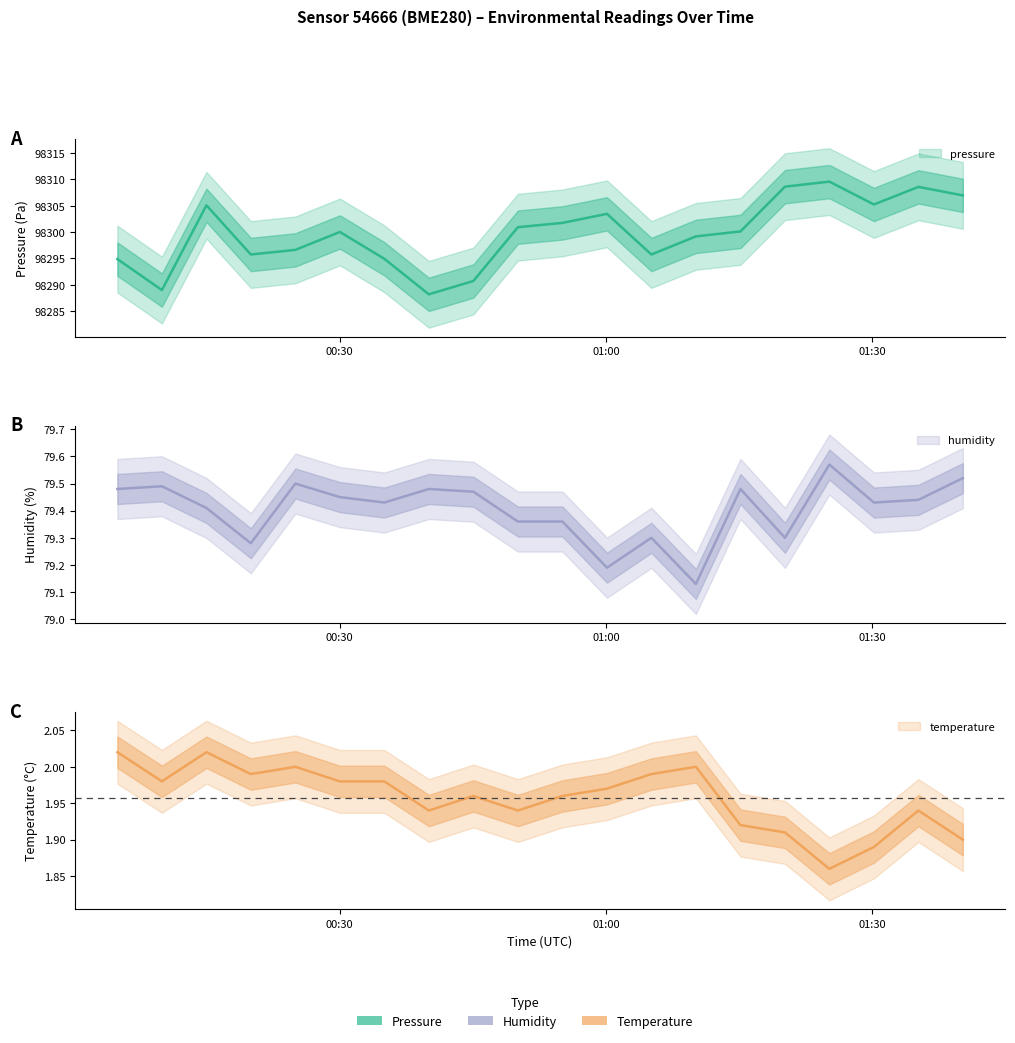

In temperature, how many points are lower than both neighbors (excluding endpoints)?

5